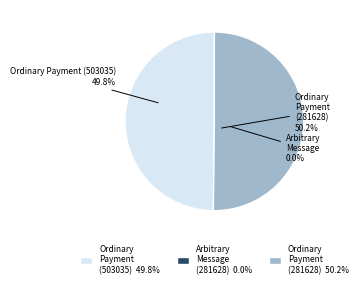

To the nearest percent, what percentage of the pie is Ordinary Payment (503035)?

50%